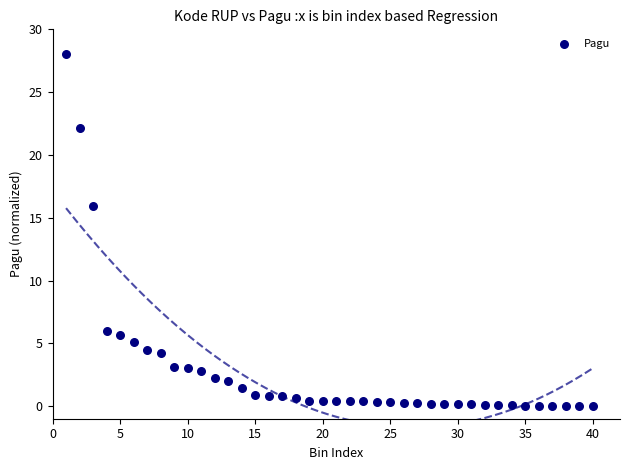

What Y value in the scatter plot is closest to 14?

16.0